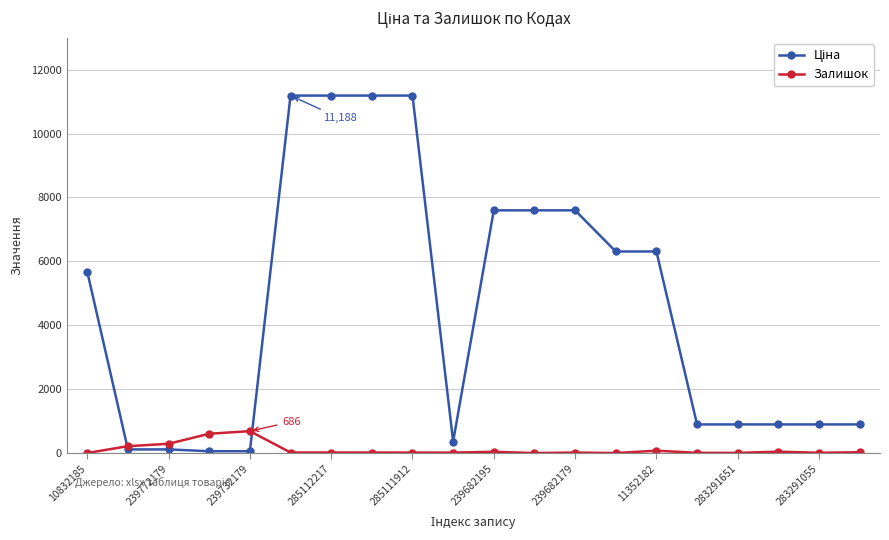

True or false: Залишок has more than 2 points higher than both neighbors.

True